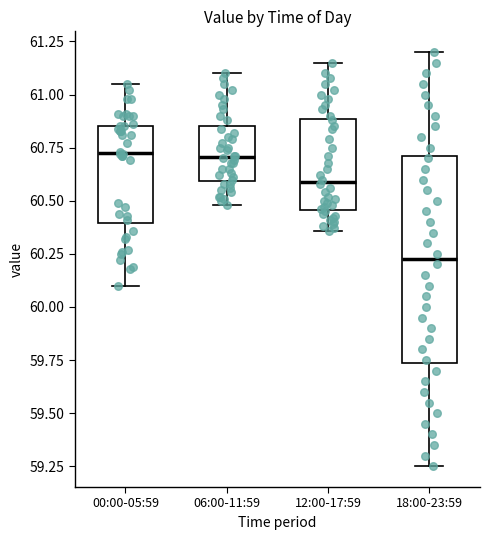

Reading left to right, transcribe this box plot: for each box, give where its median line is, the range the box spans, and where its two whiskers end, as read against the y-axis. The values are not printed on the chart, so give them approximately, as read against the axis.

00:00-05:59: median 60.75, box 60.40 to 60.85, whiskers 60.10 to 61.05
06:00-11:59: median 60.70, box 60.60 to 60.85, whiskers 60.50 to 61.10
12:00-17:59: median 60.60, box 60.45 to 60.90, whiskers 60.35 to 61.15
18:00-23:59: median 60.25, box 59.75 to 60.70, whiskers 59.25 to 61.20